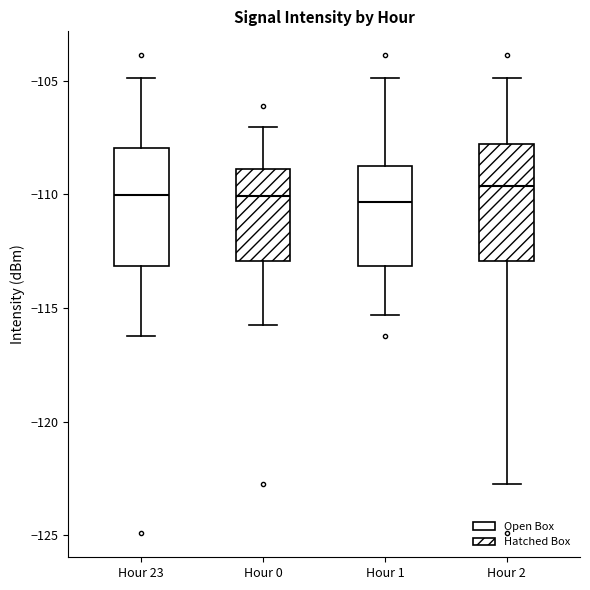

Reading left to right, read every box against the y-axis: the position of its median line, the range the box covers, and the ends of its whiskers. The values are not printed on the chart, so give them approximately, as read against the axis.

Hour 23: median -110.0, box -113.0 to -108.0, whiskers -116.0 to -105.0
Hour 0: median -110.0, box -113.0 to -109.0, whiskers -116.0 to -107.0
Hour 1: median -110.5, box -113.0 to -108.5, whiskers -115.5 to -105.0
Hour 2: median -109.5, box -113.0 to -108.0, whiskers -122.5 to -105.0